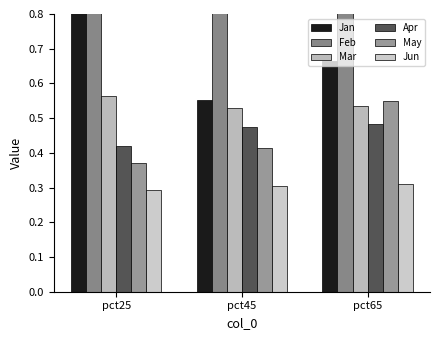

Which series changed the most between pct25 and pct45?

Jan